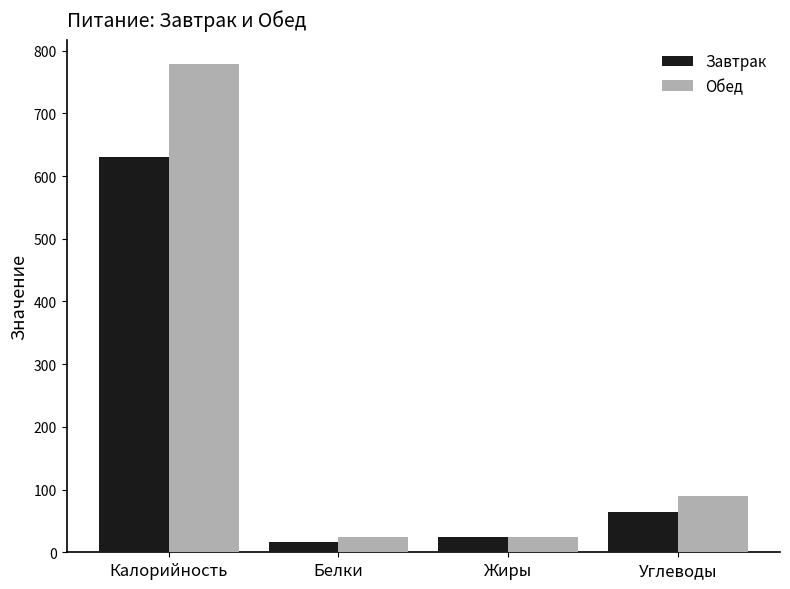

What is the highest value of the Завтрак series?

630.6